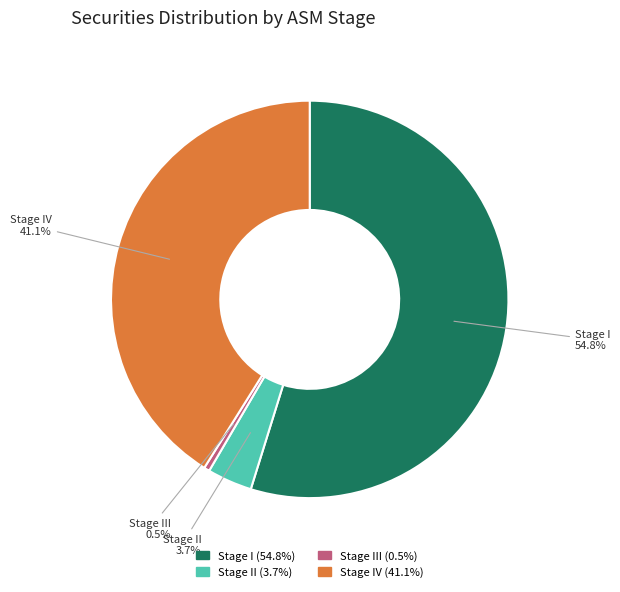

Does any single category account for the majority?

Yes